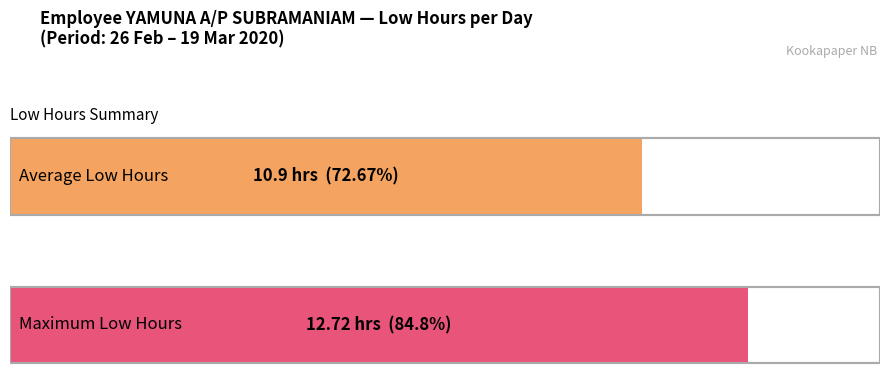

What is the average value?

10.9